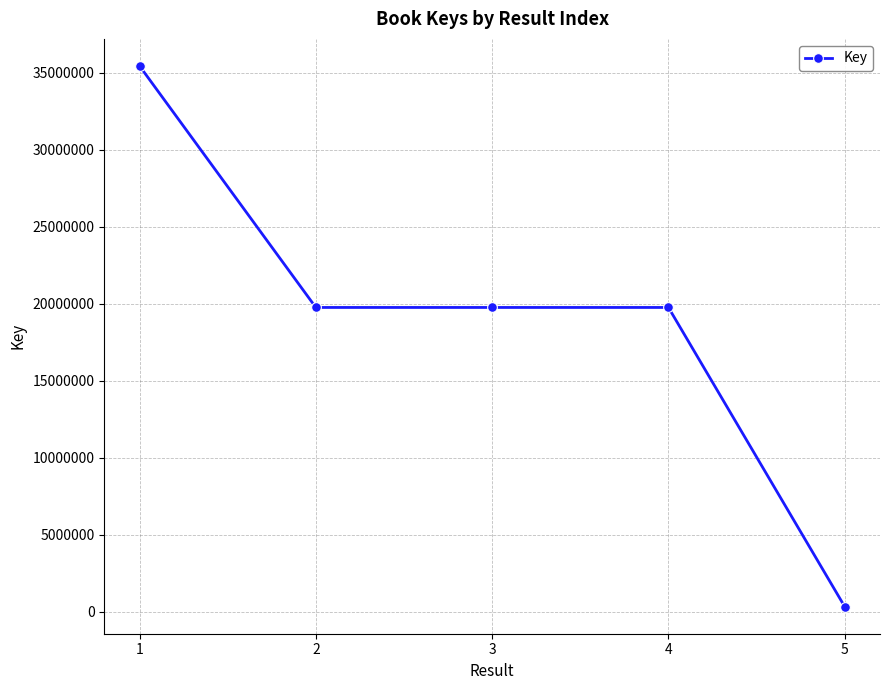

True or false: there are more than 2 points higher than both neighbors.

False